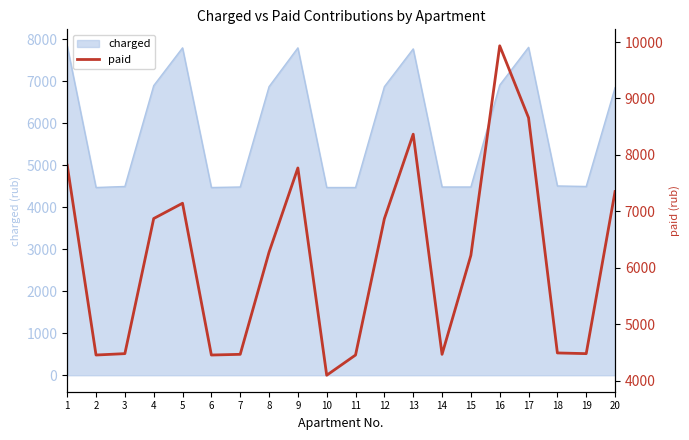

The value of charged at 13 is 13084.0. True or false?

False